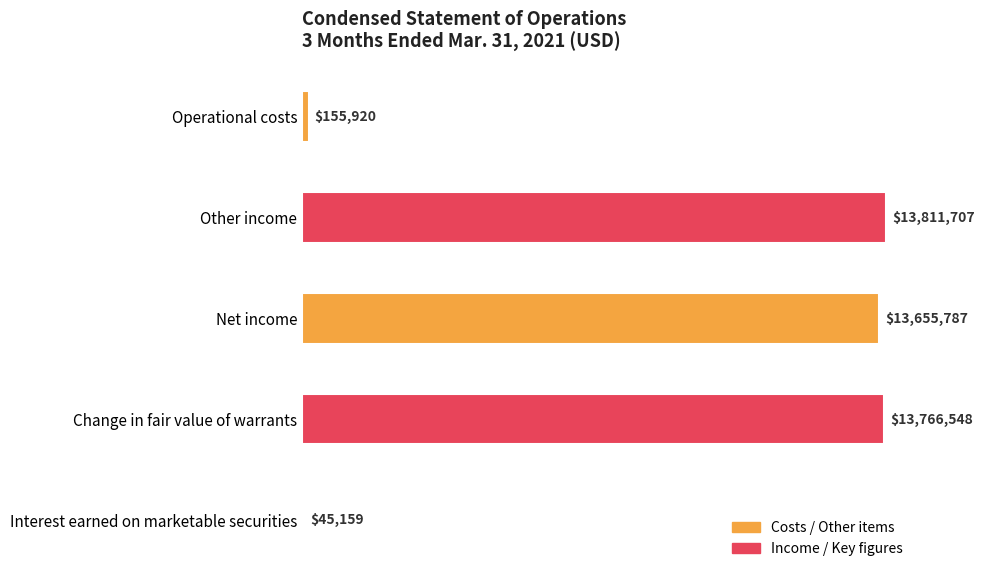

Are the bars horizontal?

Yes